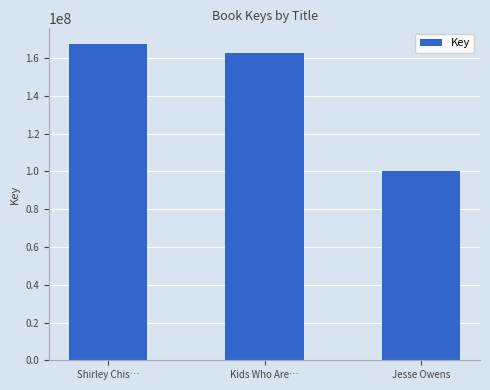

What is the difference between the values at Kids Who Are… and Jesse Owens?

62336171